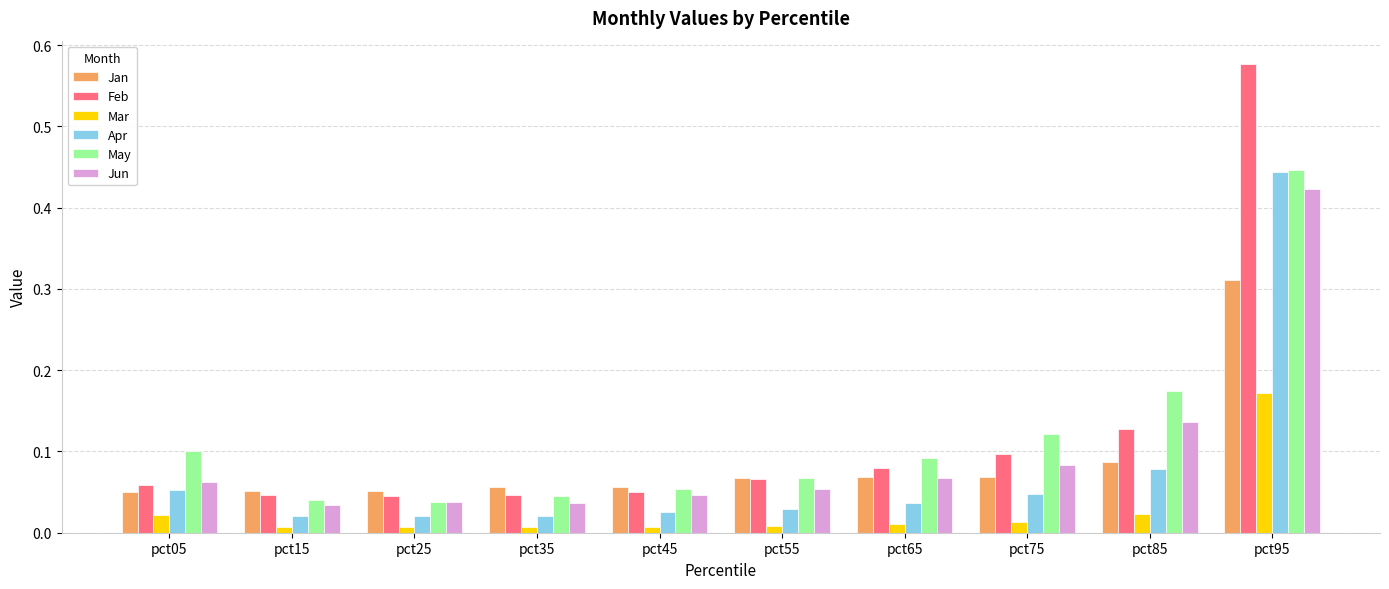

What is the difference between the maximum and minimum values in the Feb series?

0.5